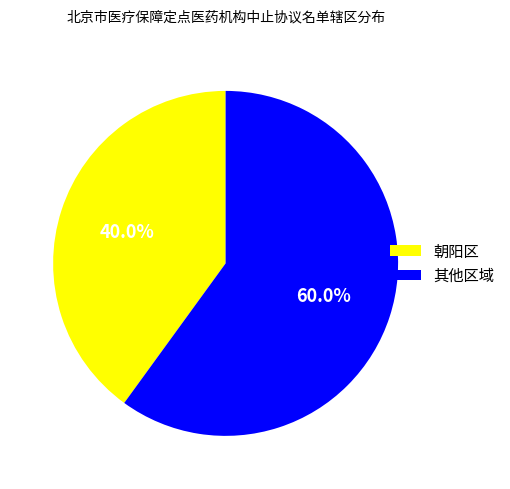

Which slice represents more than half of the pie?

其他区域